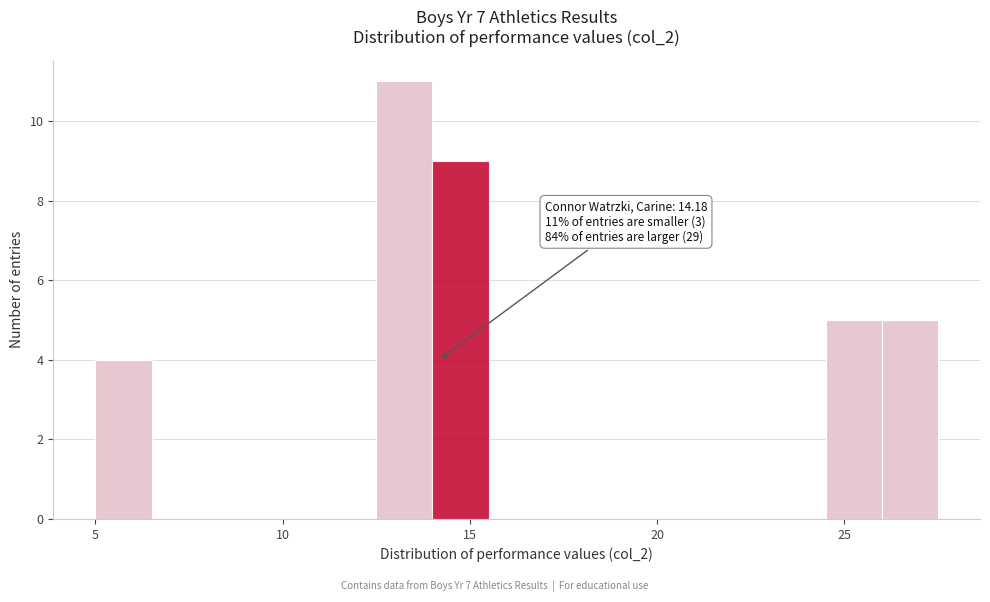

Read against the x-axis, roughly where is the centre of the tallest bar?

13.5